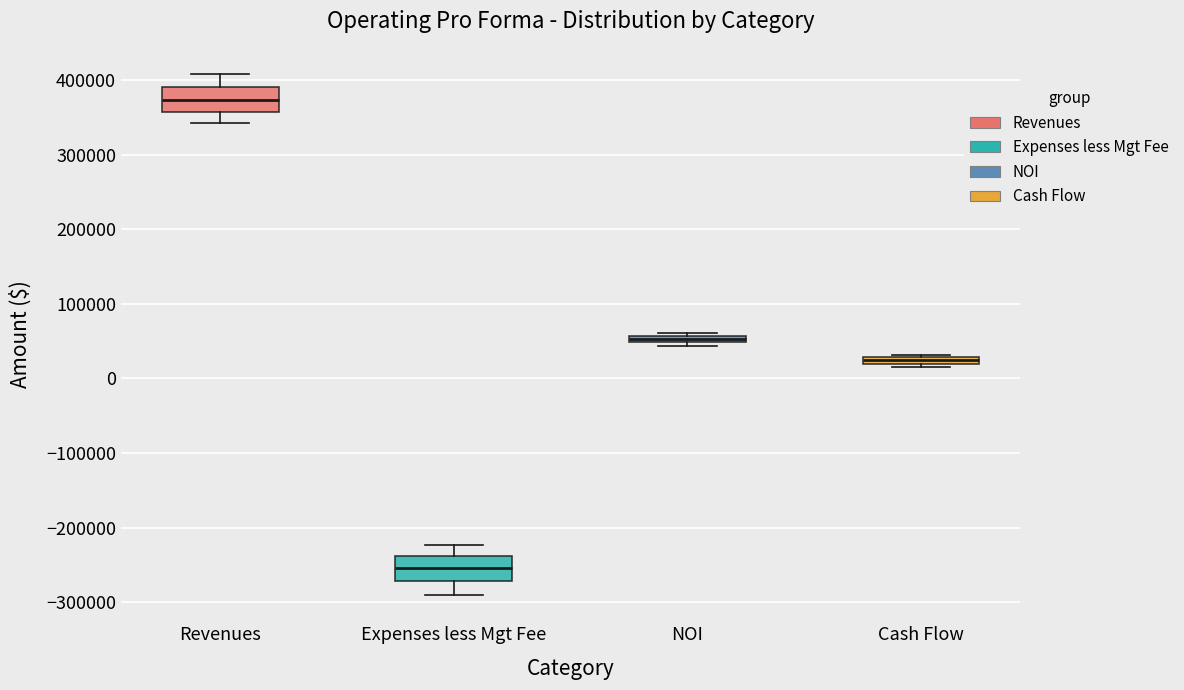

Which box's median line is the lowest?

Expenses less Mgt Fee